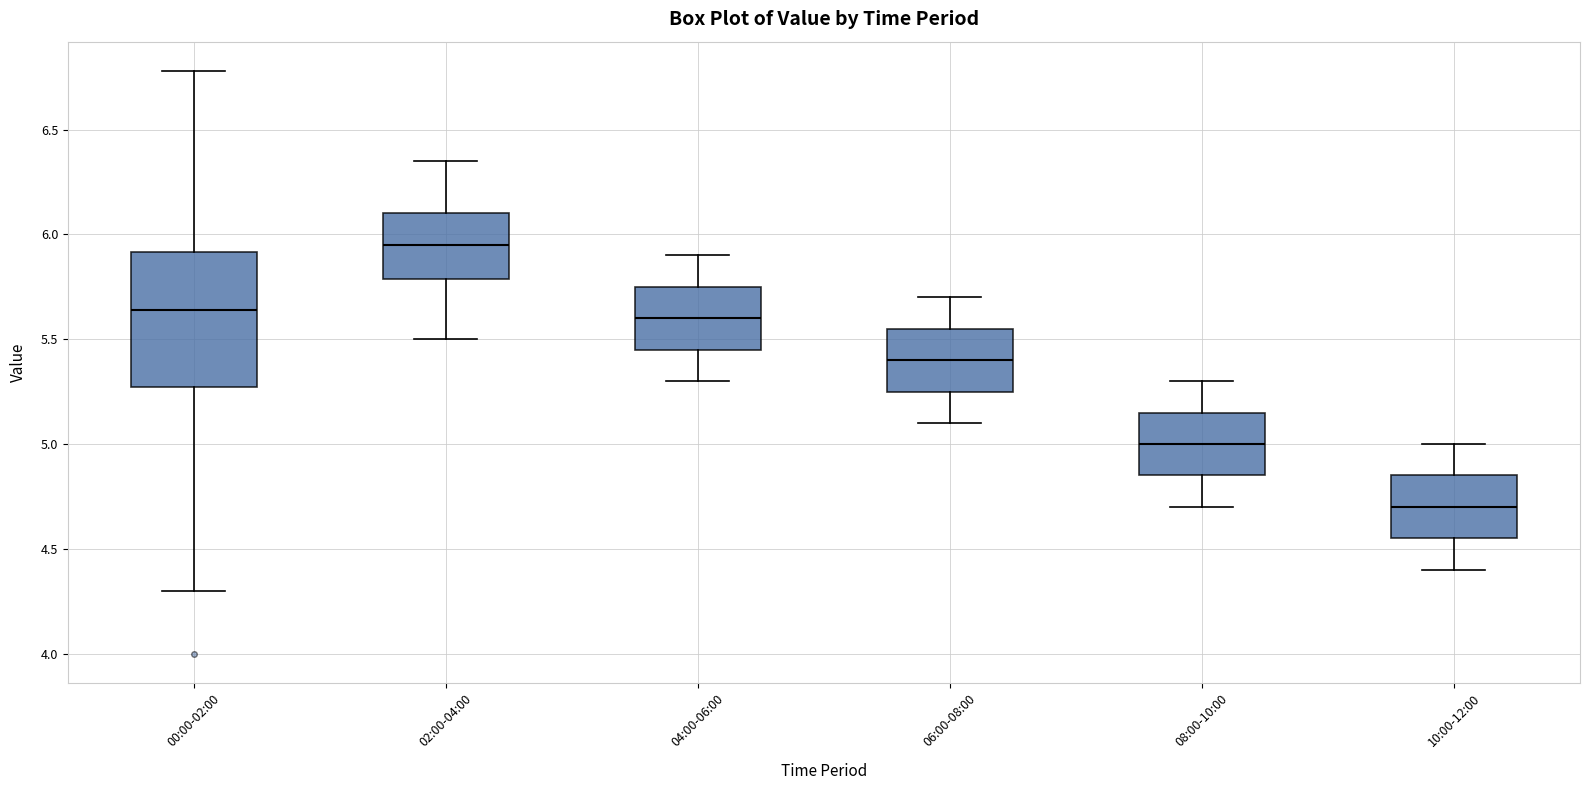

Which box is the tallest, from its lower edge to its upper edge?

00:00-02:00